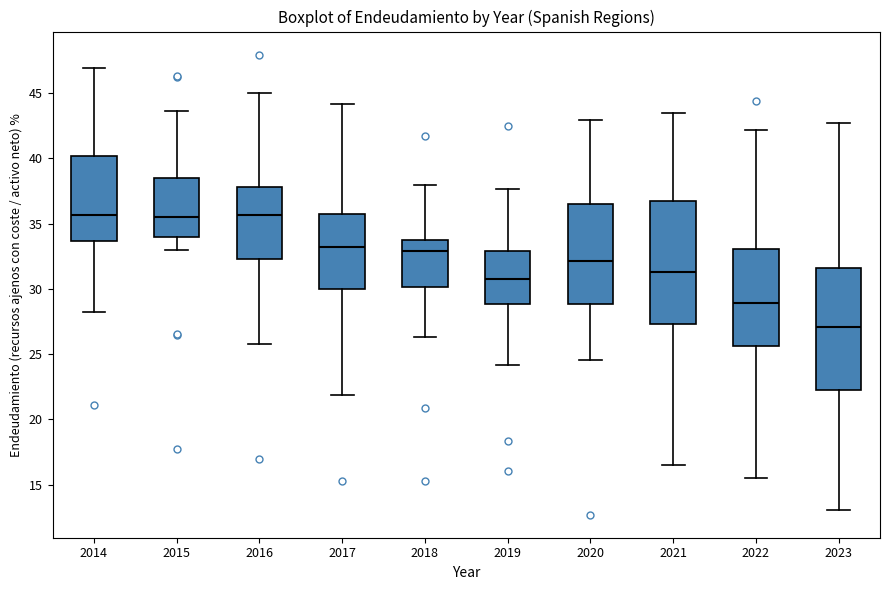

Which box has the lowest median line?

2023